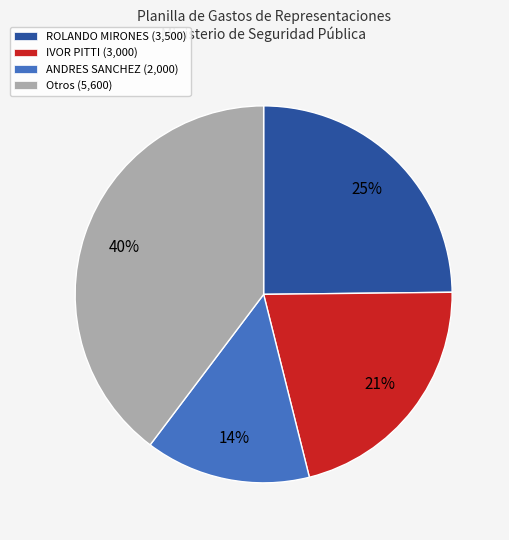

Rank the categories by value from lowest to highest.

ANDRES SANCHEZ (2,000), IVOR PITTI (3,000), ROLANDO MIRONES (3,500), Otros (5,600)